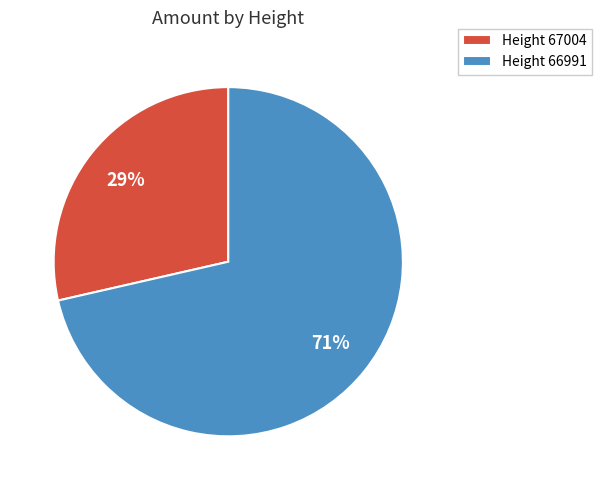

To the nearest percent, what is the combined percentage of Height 66991 and Height 67004?

100%